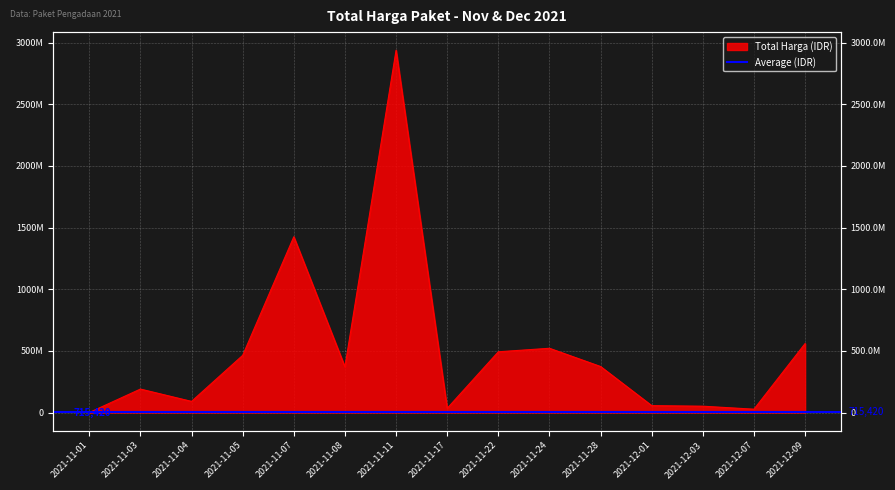

Reading left to right, what are all the values shown in this chart?

333600	190611270	90672075	464002100	1425867900	370566300	2939003240	34292000	493000000	521459900	373404000	56152800	51601000	27412000	559971000